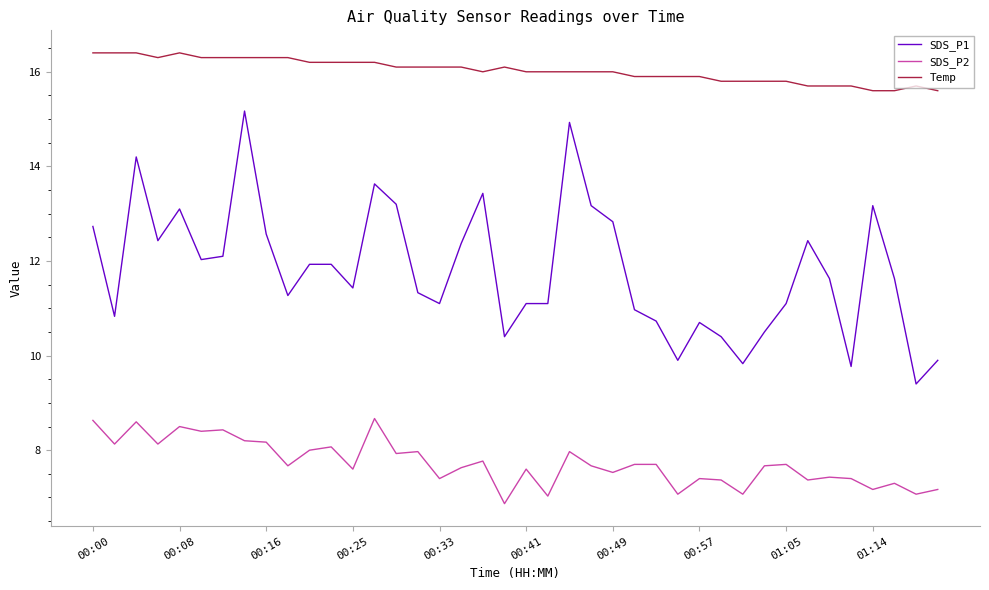

What is the greatest value displayed?

16.4